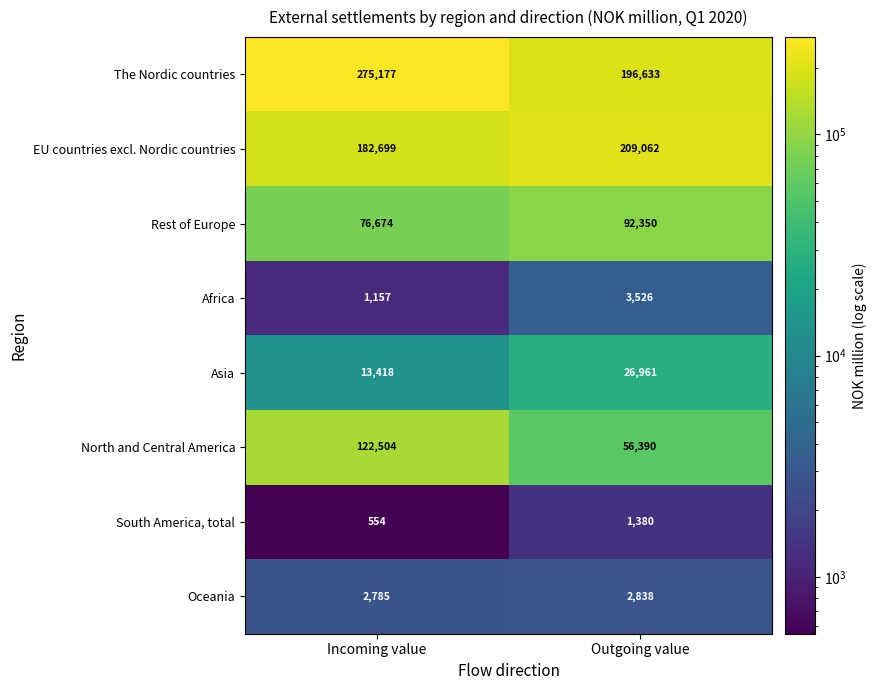

What is the sum of the Rest of Europe values at Incoming value and Outgoing value?

169024